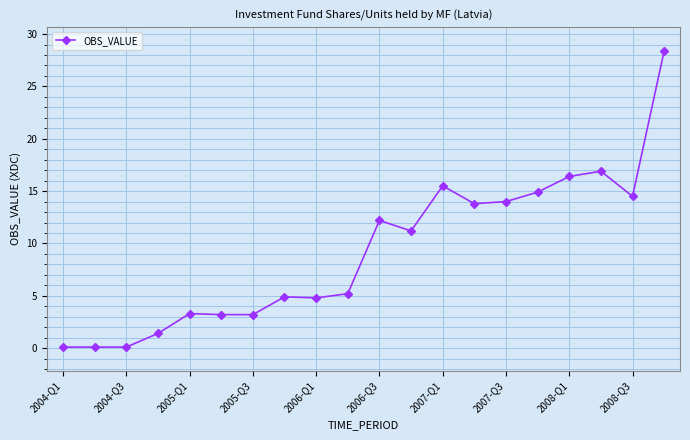

What is the greatest value displayed?

28.4